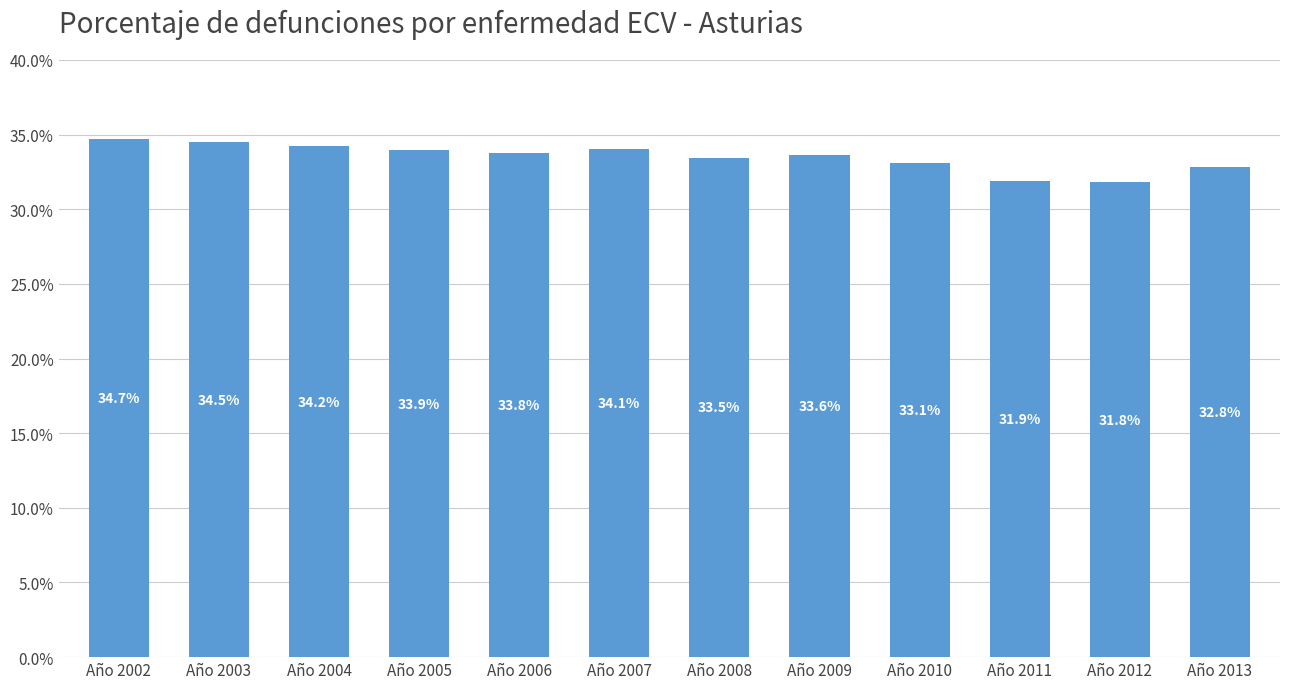

How many values are between 0 and 1?

12